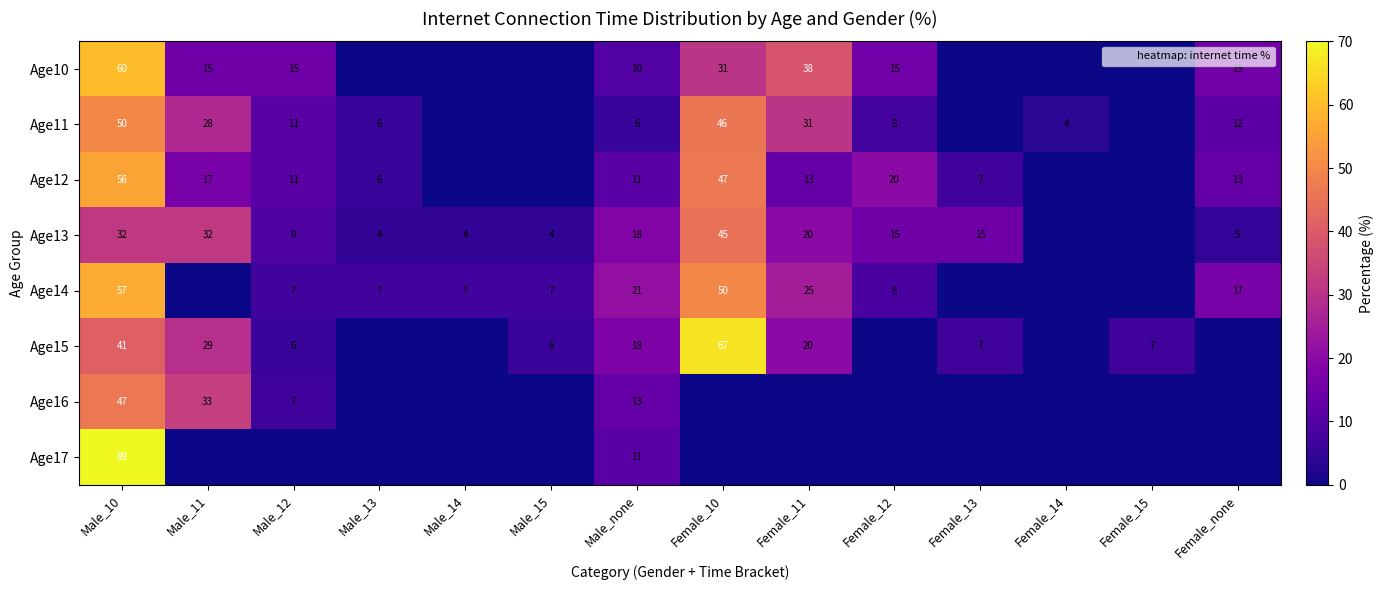

Which series has the largest total across all categories?

Age14